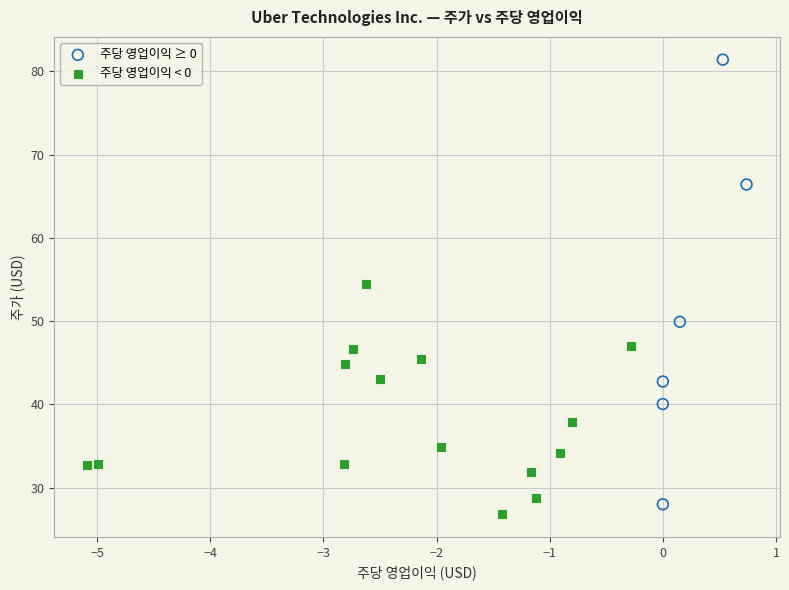

Which series has the largest Y range (max minus min)?

주당 영업이익 ≥ 0